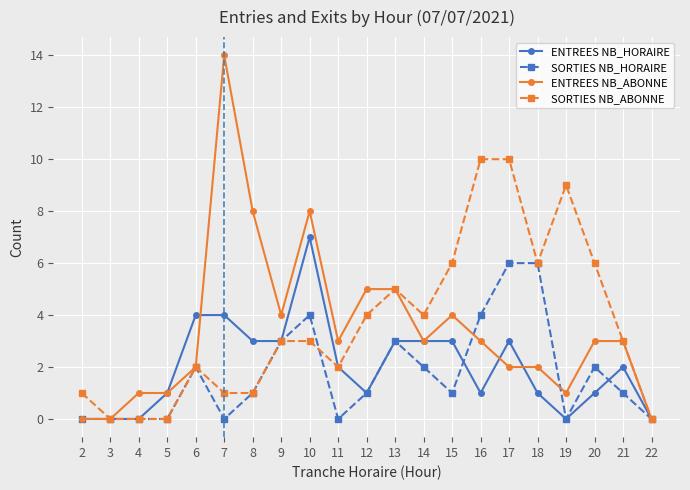

Count the number of categories in the chart.

21